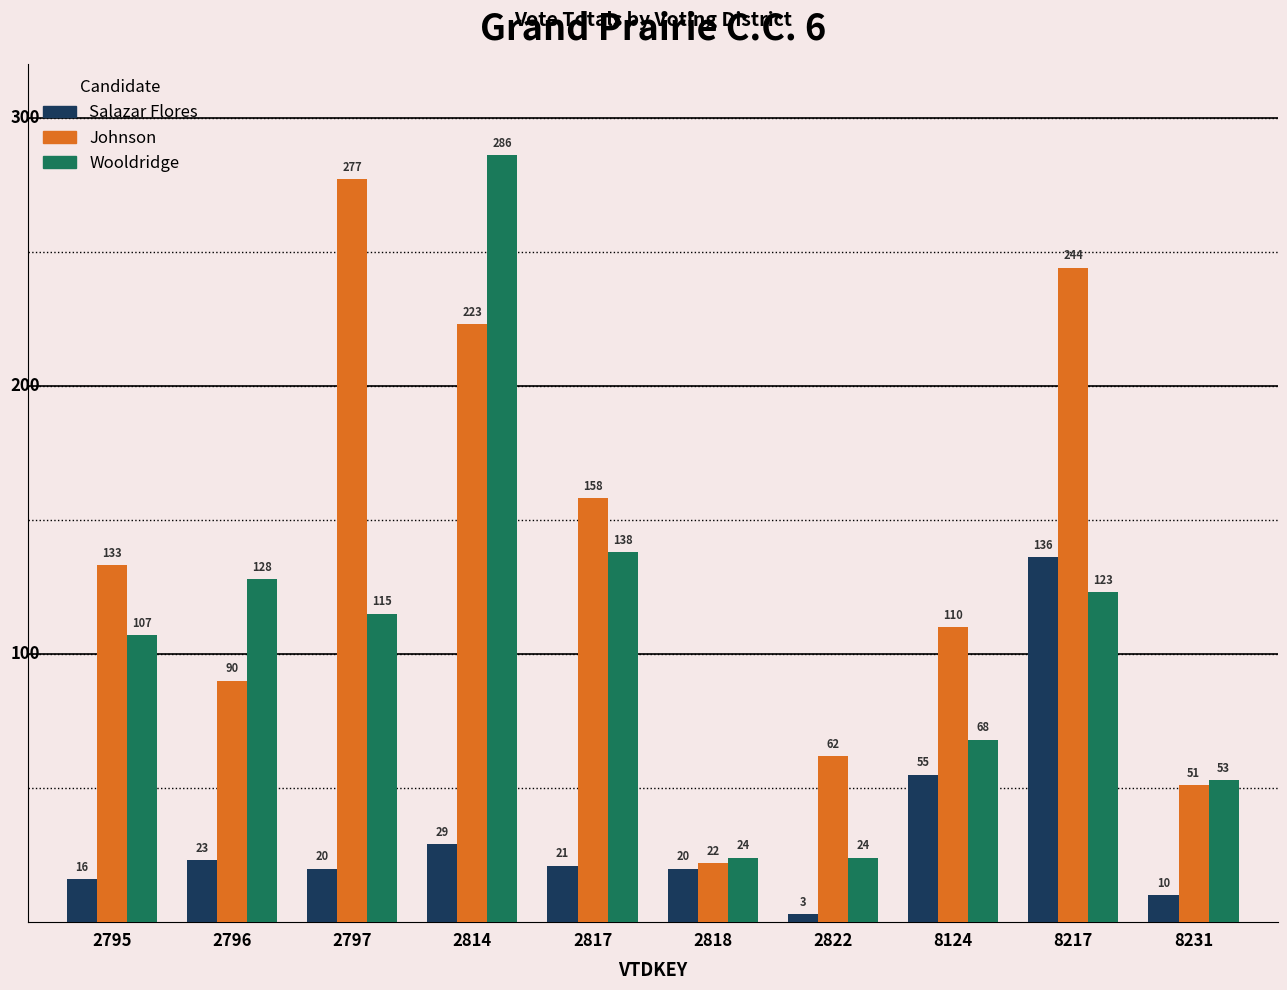

What is the difference between the maximum and second lowest values in the Wooldridge series?

262